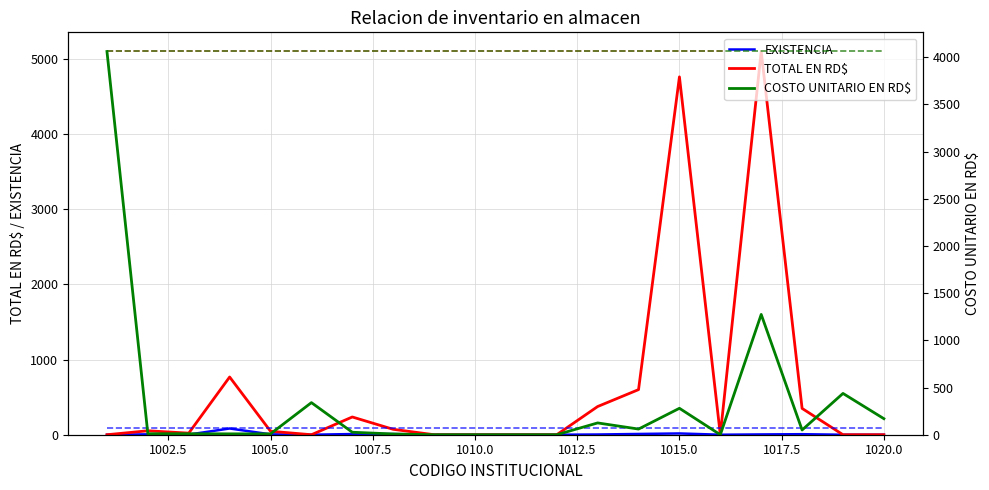

How many times do EXISTENCIA and COSTO UNITARIO EN RD$ cross each other?

3